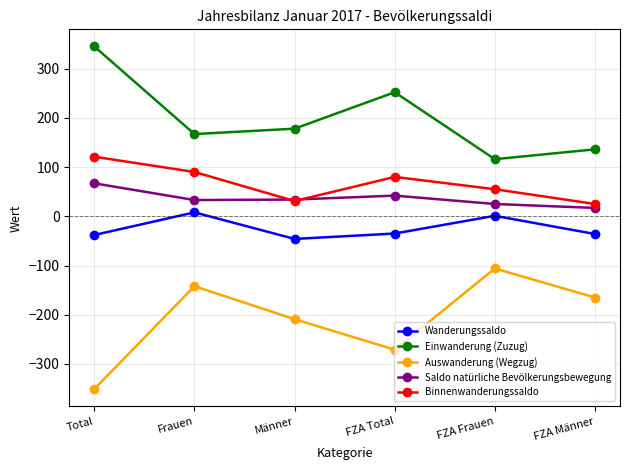

Is the value of Binnenwanderungssaldo at Frauen greater than the value of Einwanderung (Zuzug) at Total?

No